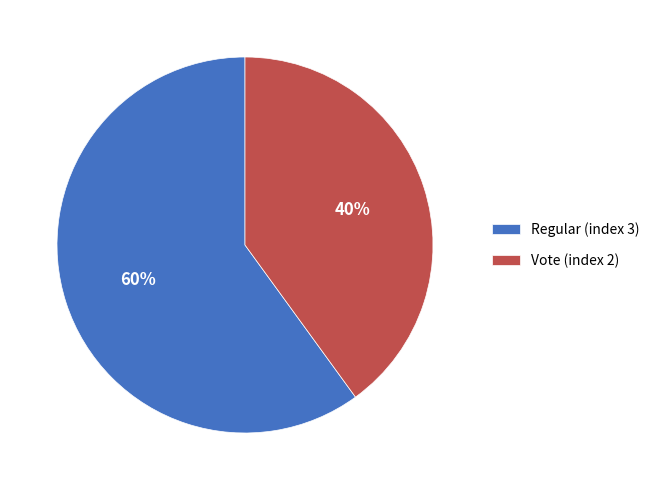

True or false: Regular (index 3) accounts for 70% of the total.

False